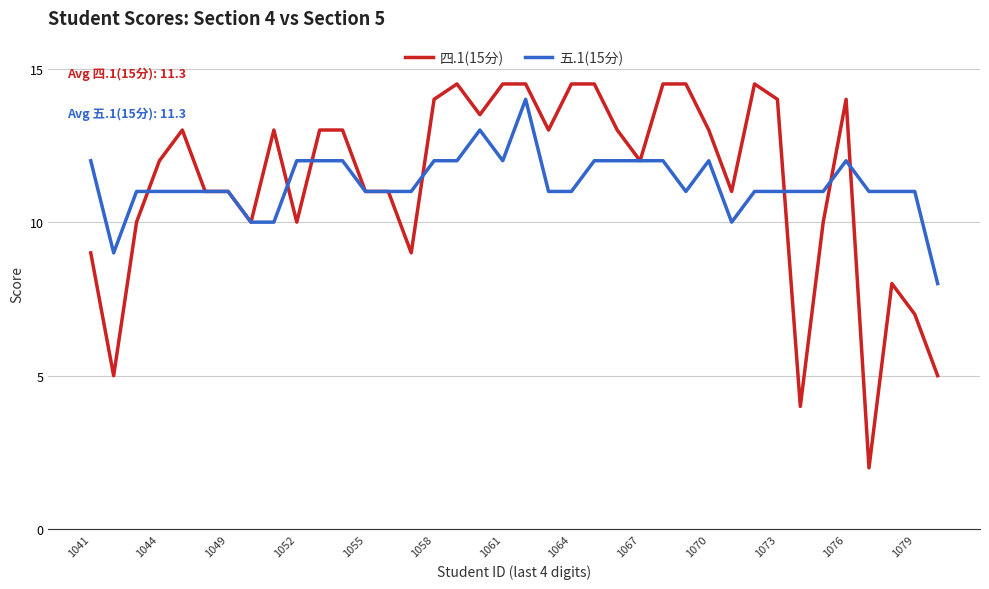

What is the maximum value shown in the chart?

14.5